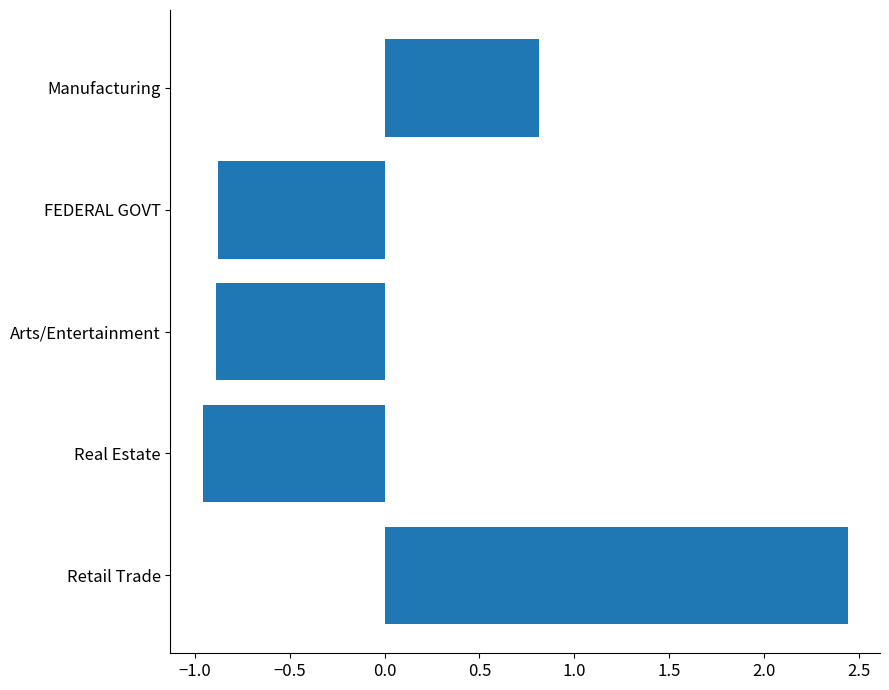

What is the average value?

0.1